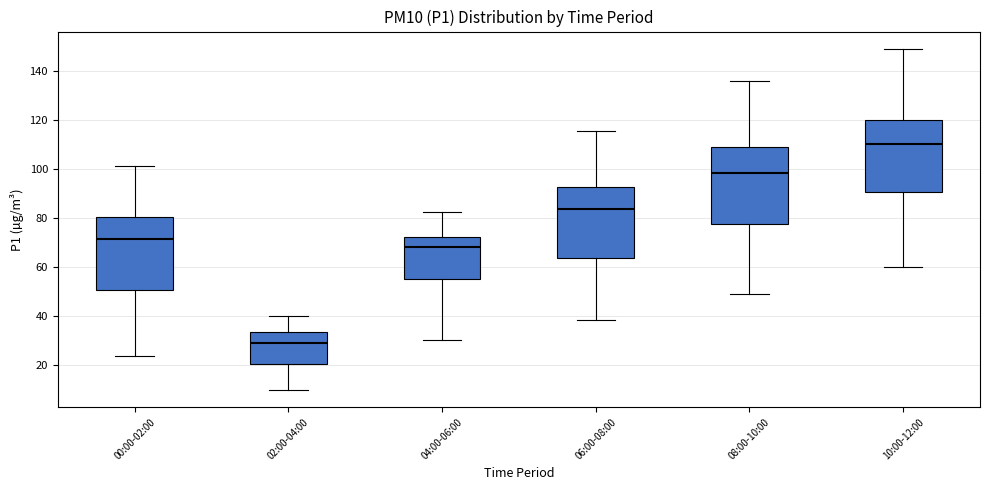

Which box's median line is the highest?

10:00-12:00